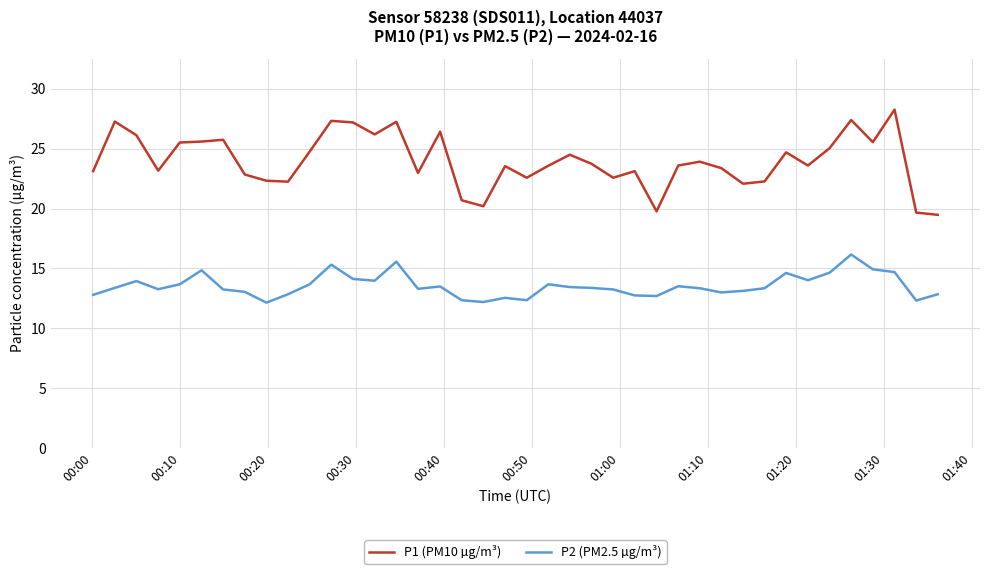

Which series has the widest spread of values?

P1 (PM10 µg/m³)